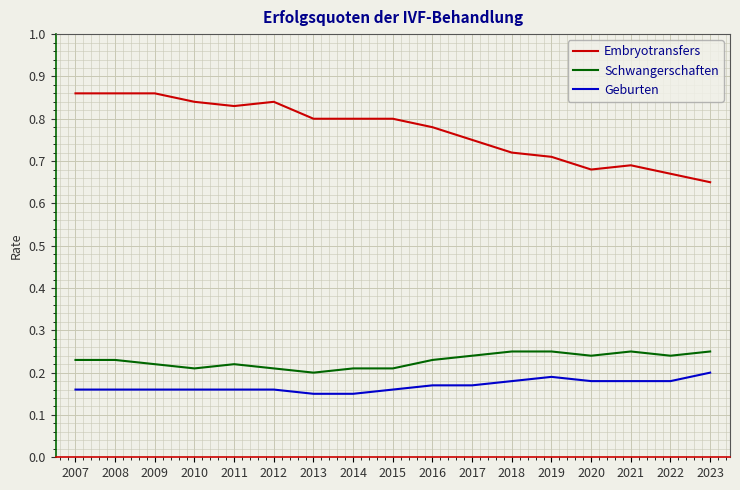

True or false: Embryotransfers and Geburten intersect in this chart.

False